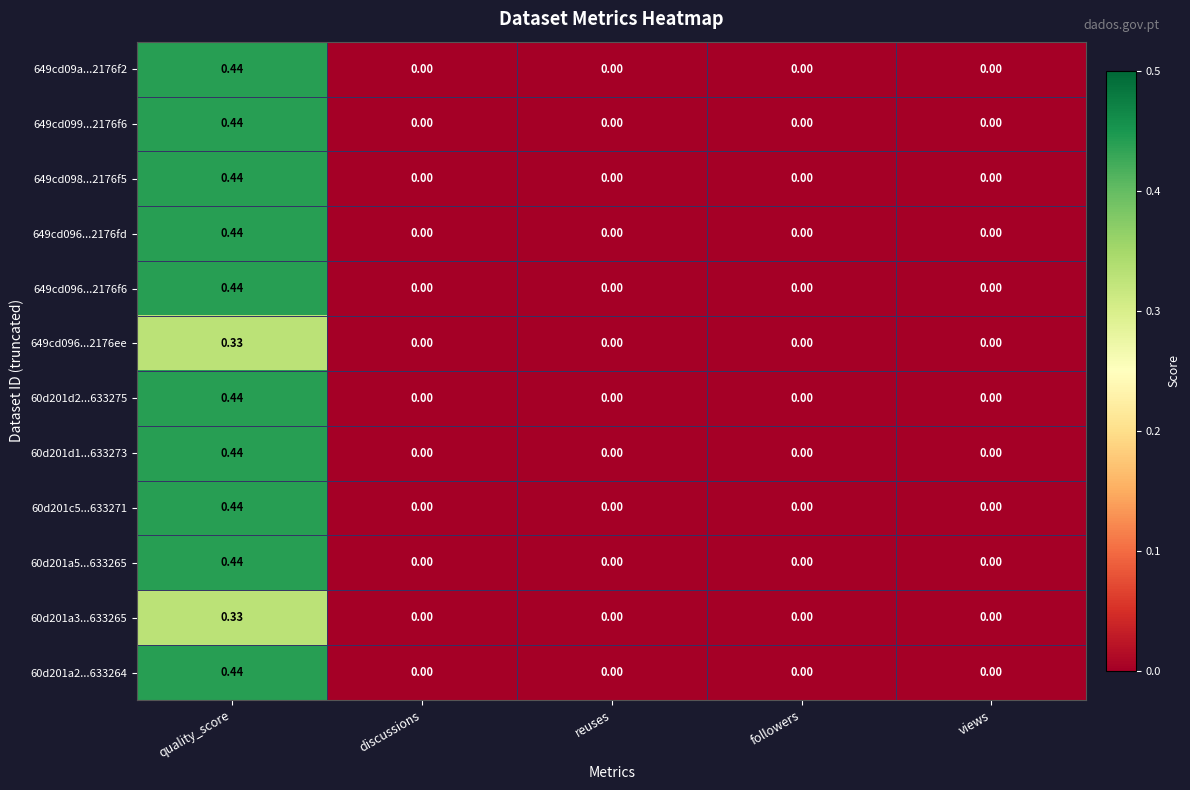

How many positive values does the 649cd096...2176f6 series have?

1